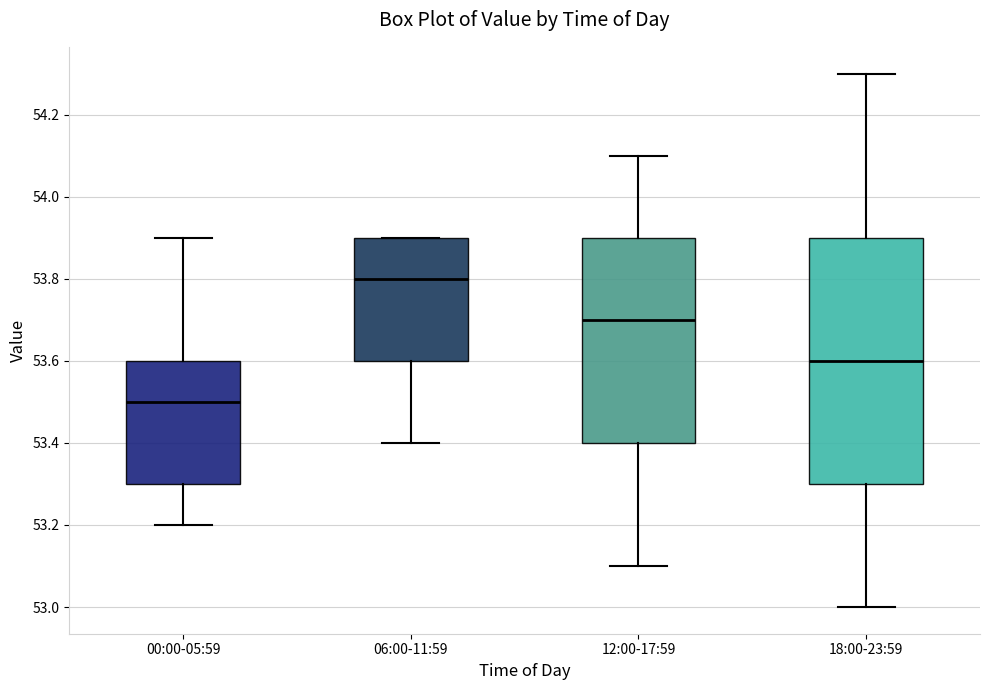

Which box is the tallest, from its lower edge to its upper edge?

18:00-23:59